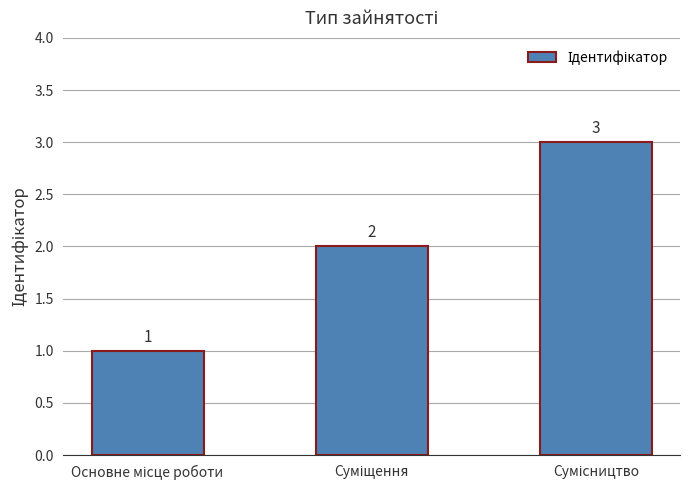

Reading right to left, extract all data points from this chart.

3	2	1